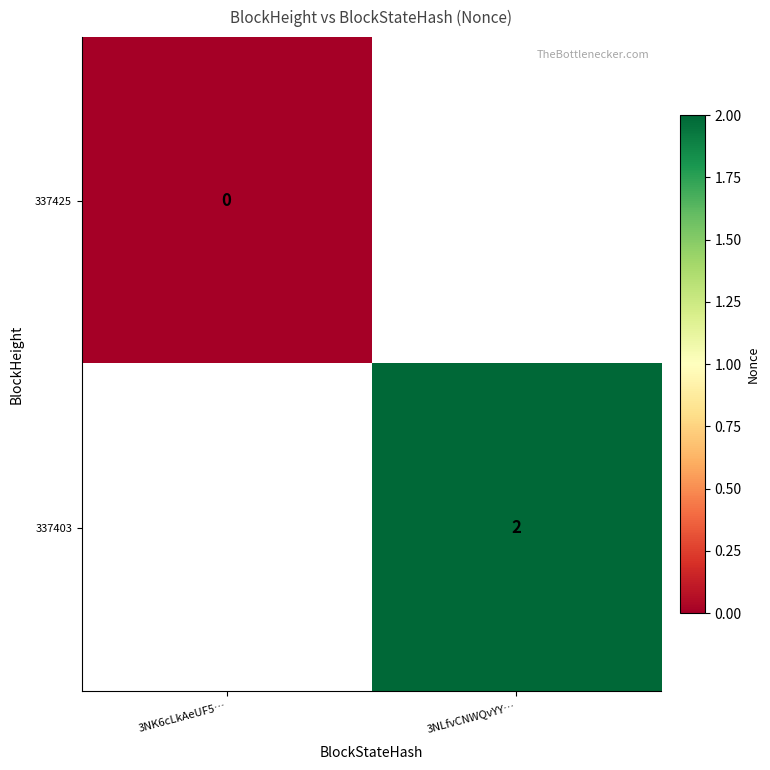

Is the value of 337425 at 3NK6cLkAeUF5… greater than the value of 337403 at 3NLfvCNWQvYY…?

No